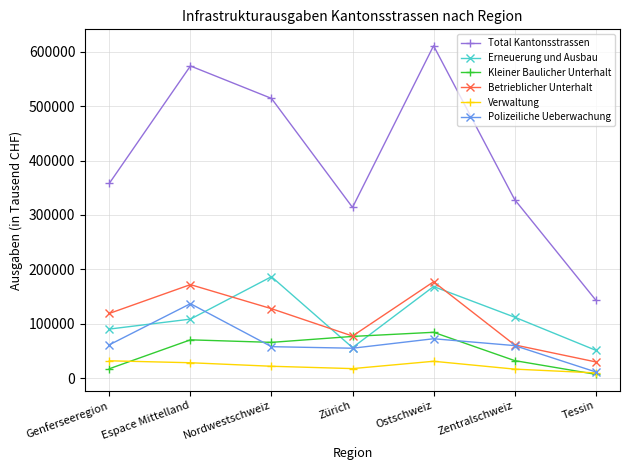

At how many categories does at least one series exceed 487639?

3